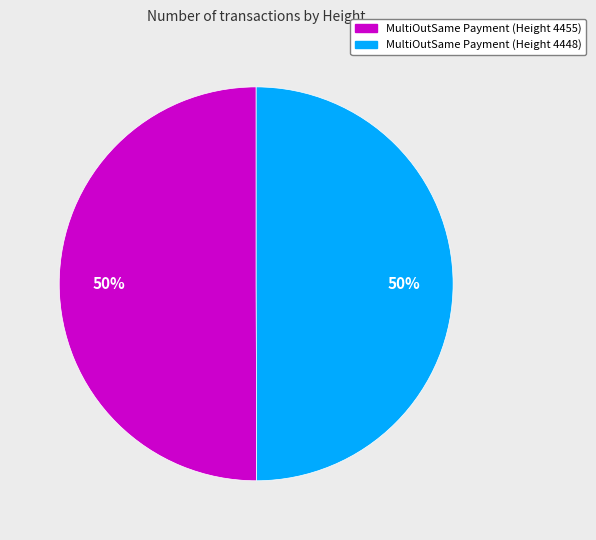

The MultiOutSame Payment (Height 4448) slice represents 50% of the pie. True or false?

True